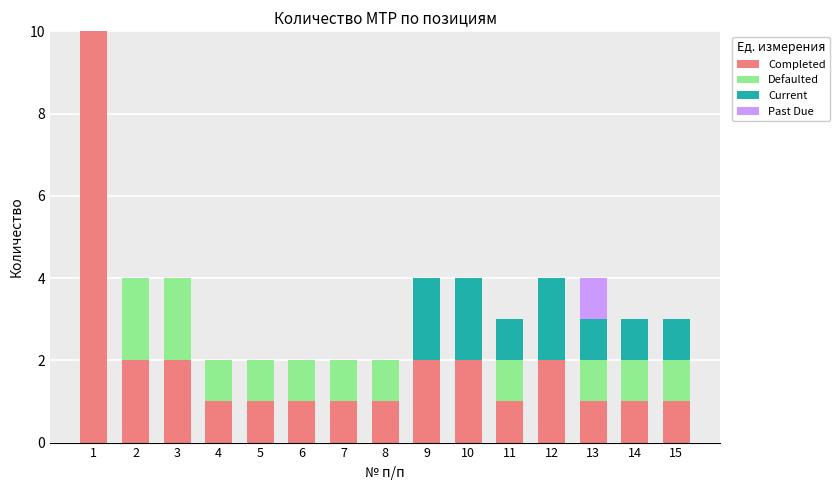

What is the total value across all series at 11?

3